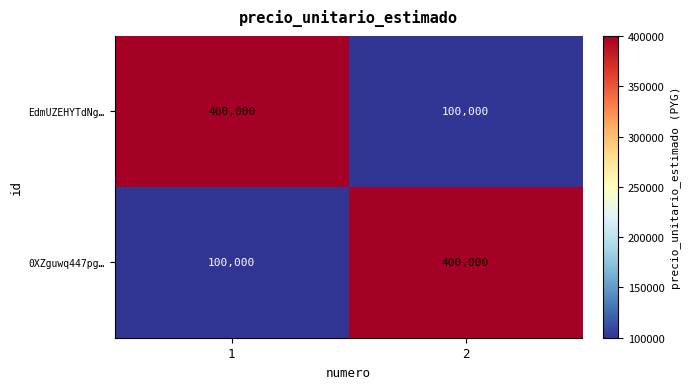

What is the difference between the maximum and minimum values in the EdmUZEHYTdNg… series?

300000